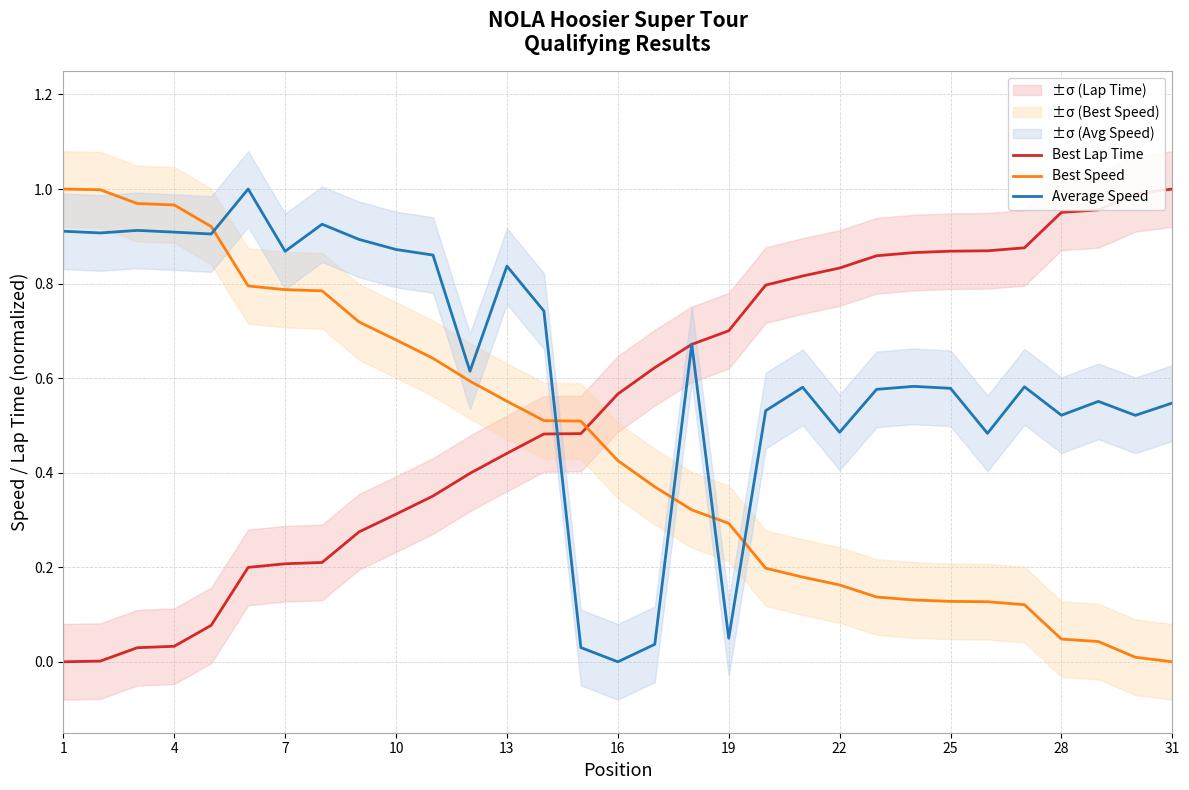

True or false: Best Lap Time has a value of 0.3 at 1.

False